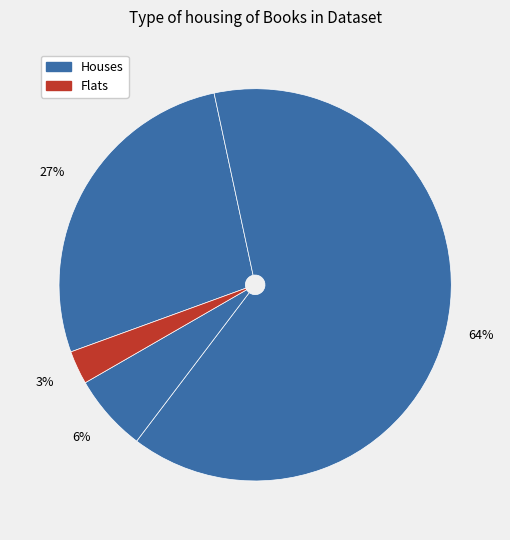

To the nearest percent, what is the average slice percentage?

25%